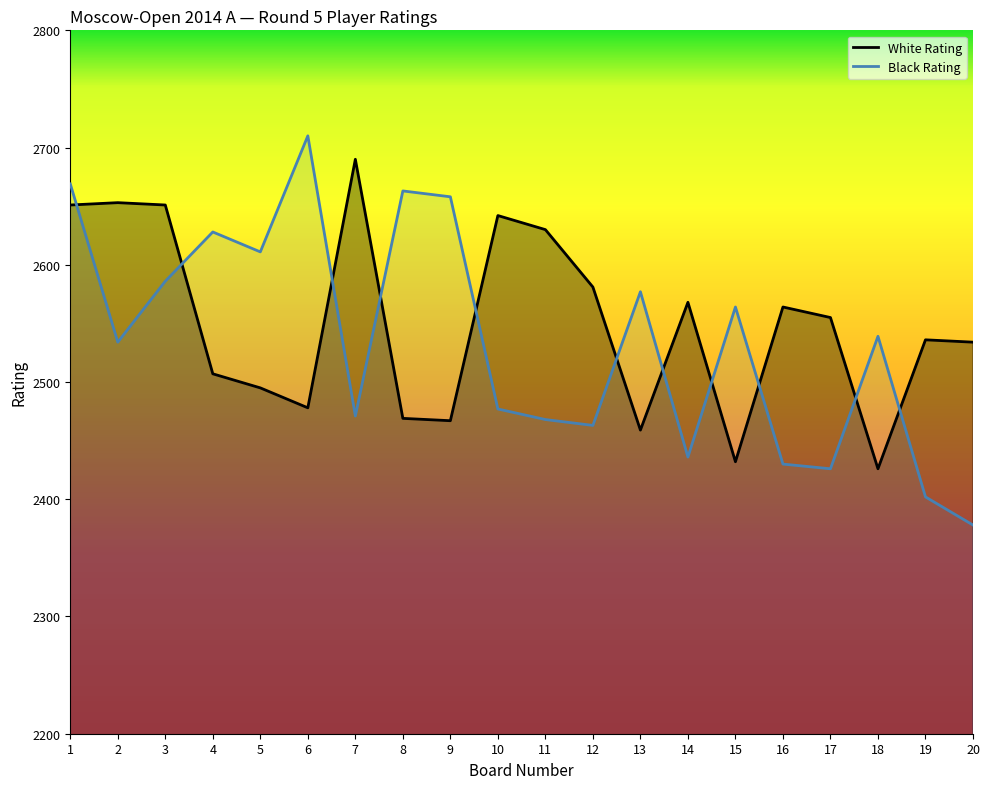

Between 4 and 2, which is larger?

2